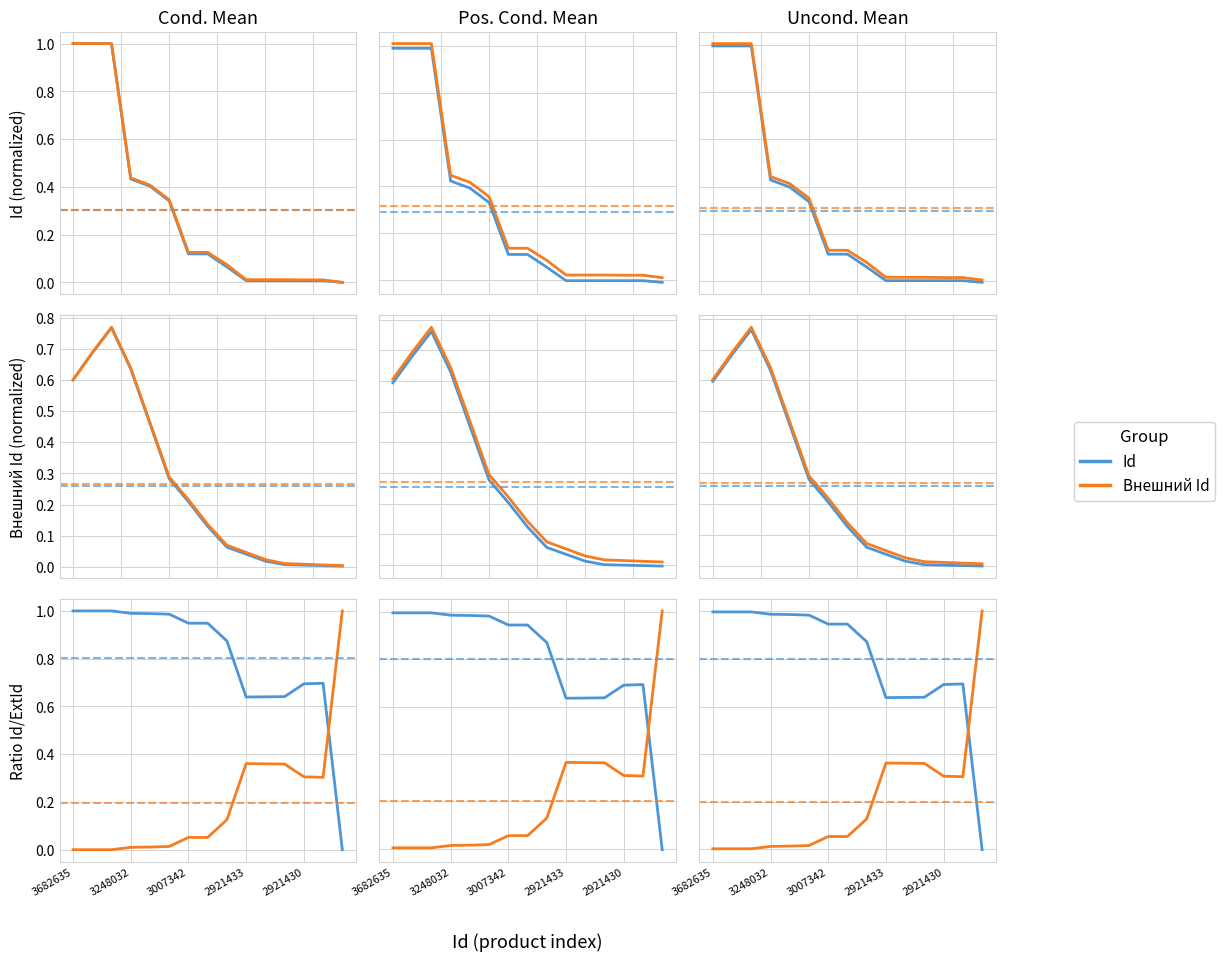

What is the label of the 2nd point from the left?

3248032